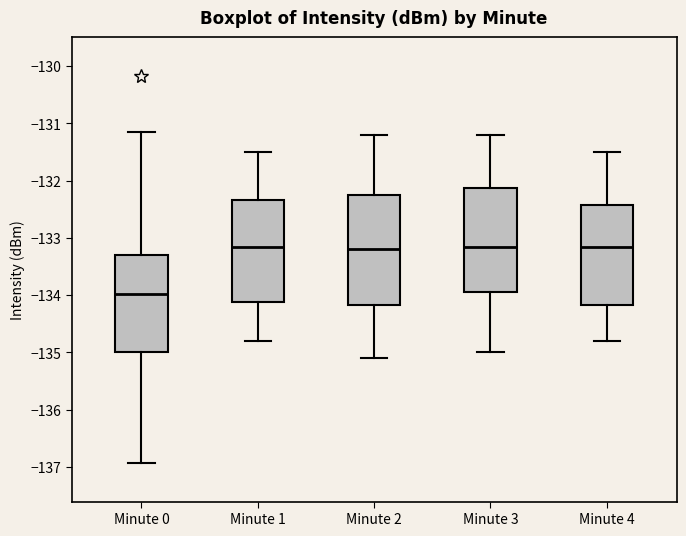

Reading left to right, read every box against the y-axis: the position of its median line, the range the box covers, and the ends of its whiskers. The values are not printed on the chart, so give them approximately, as read against the axis.

Minute 0: median -134.0, box -135.0 to -133.3, whiskers -136.9 to -131.1
Minute 1: median -133.2, box -134.1 to -132.3, whiskers -134.8 to -131.5
Minute 2: median -133.2, box -134.2 to -132.2, whiskers -135.1 to -131.2
Minute 3: median -133.1, box -133.9 to -132.1, whiskers -135.0 to -131.2
Minute 4: median -133.1, box -134.2 to -132.4, whiskers -134.8 to -131.5